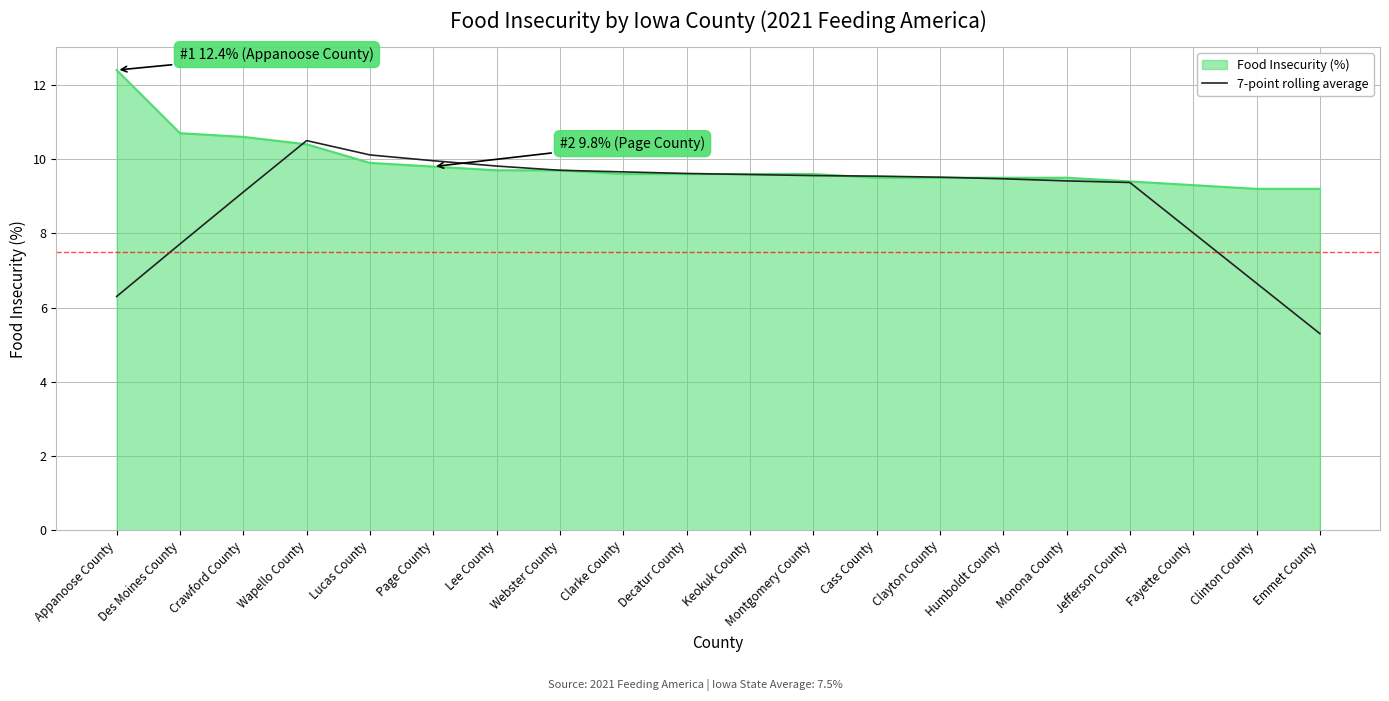

Which series changed the most between Wapello County and Webster County?

7-point rolling average